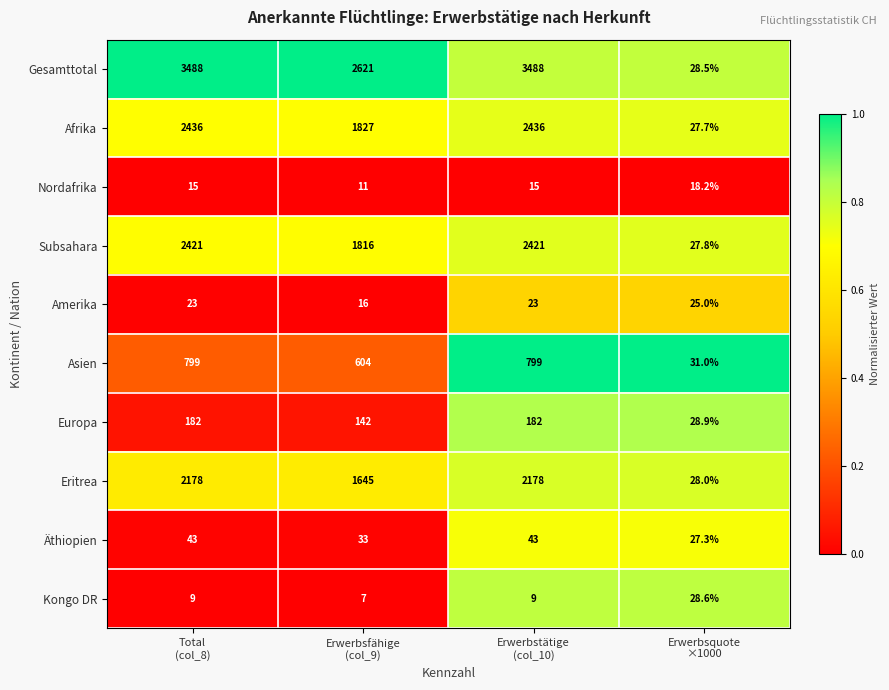

What is the maximum value shown in the chart?

3488.0